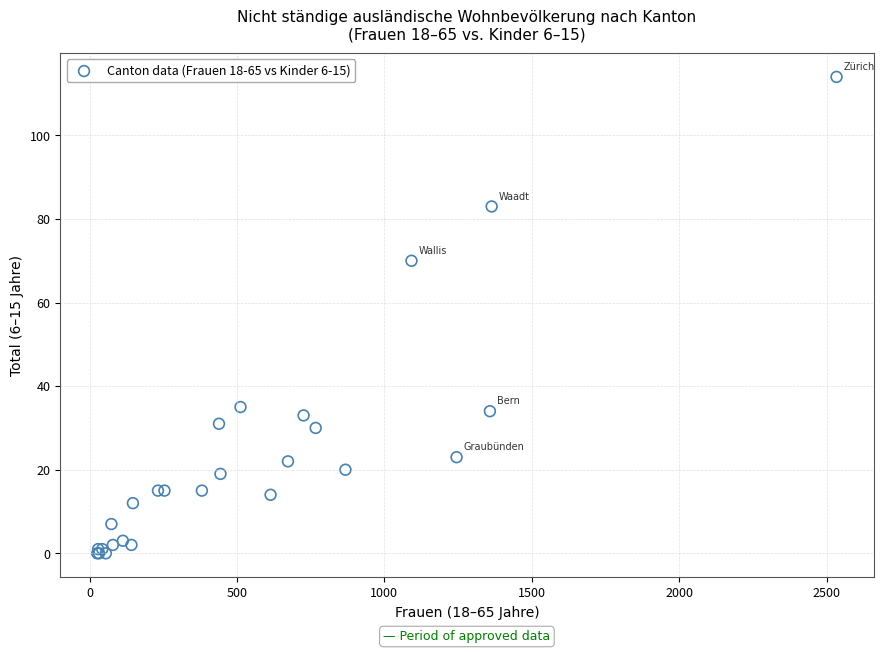

What Y value in the scatter plot is closest to 57?

70